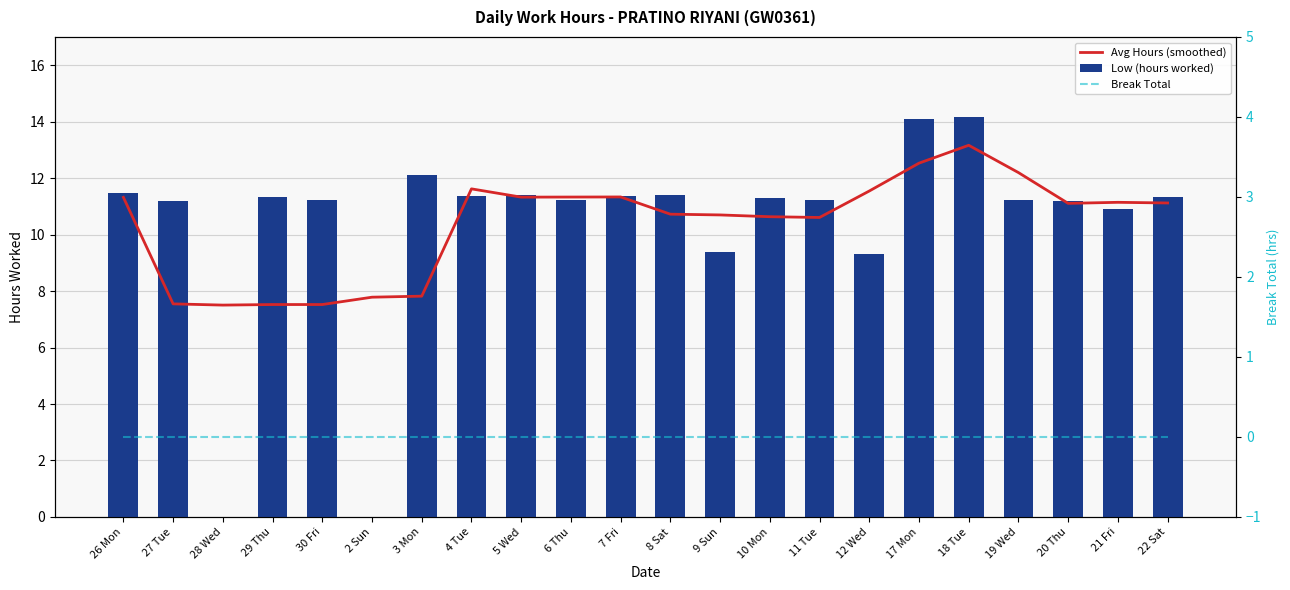

Where is Low (hours worked) nearest to the value 7?

12 Wed